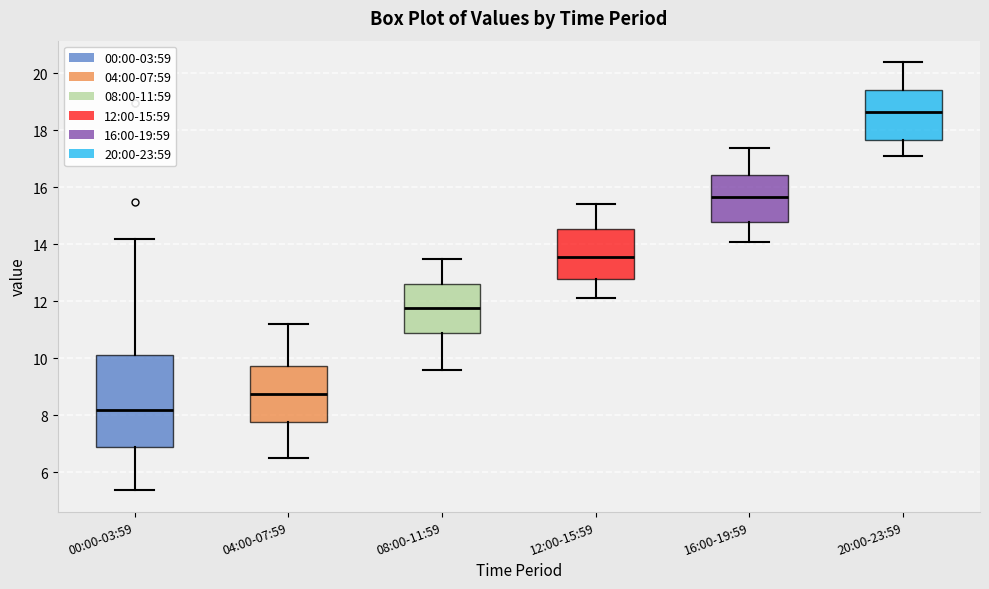

Comparing the boxes themselves (not the whiskers), which one is the tallest?

00:00-03:59